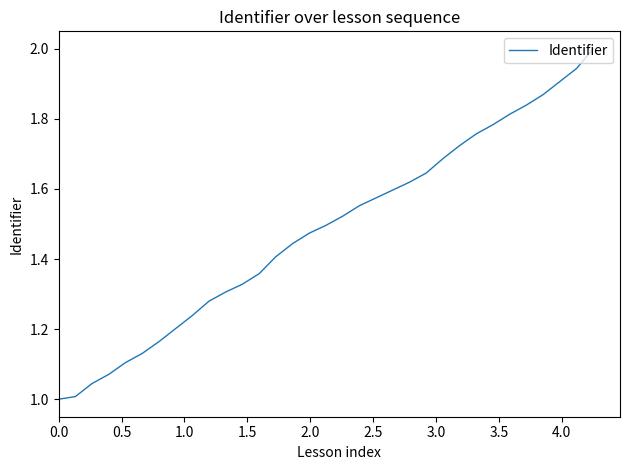

What is the greatest value displayed?

2.0